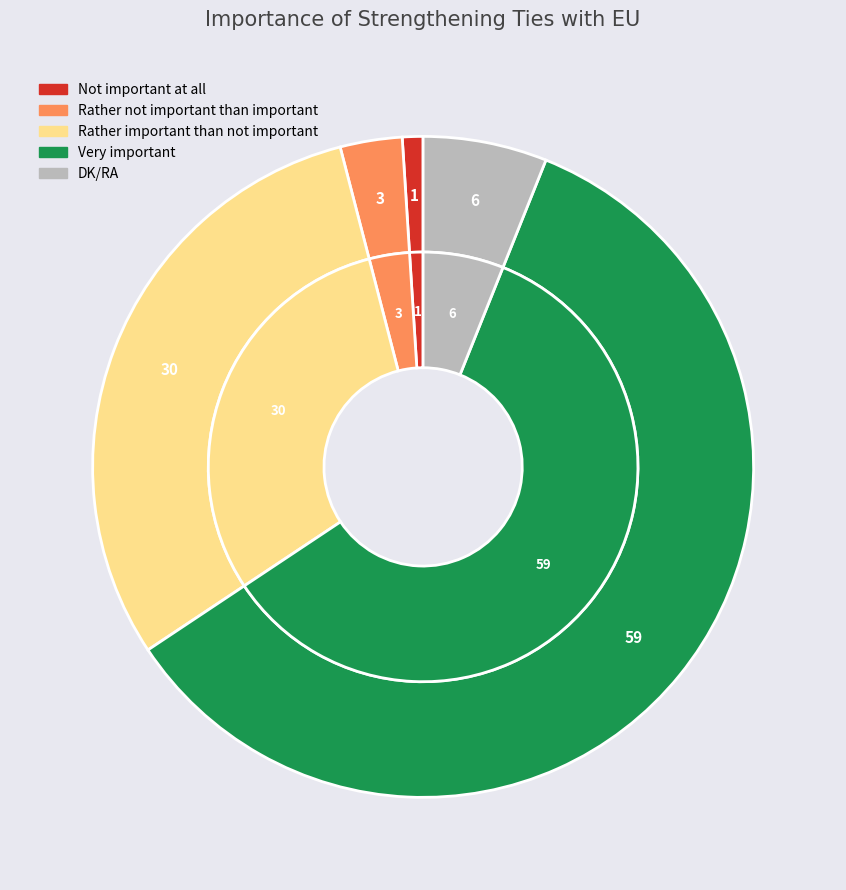

Rank the categories by value from highest to lowest.

Very important, Rather important than not important, DK/RA, Rather not important than important, Not important at all